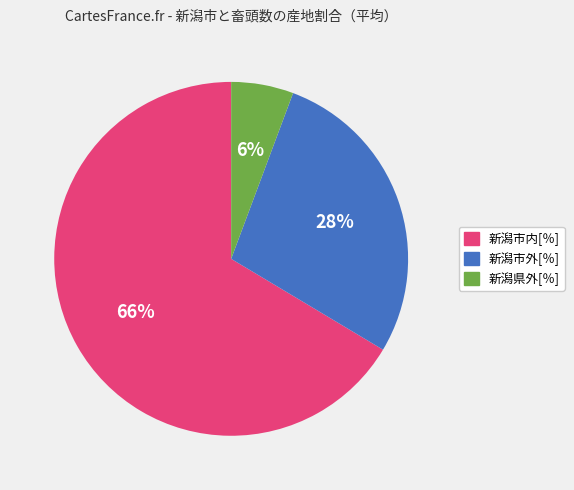

Is there any slice that represents more than half of the pie?

Yes